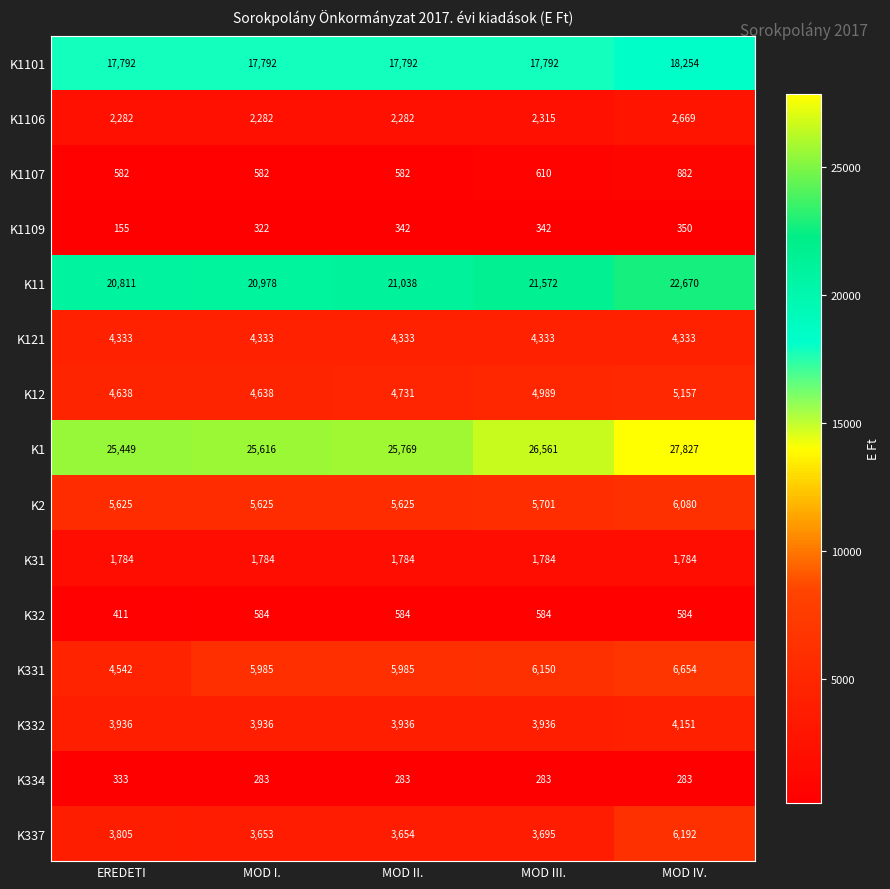

How many data points does each series have?

5